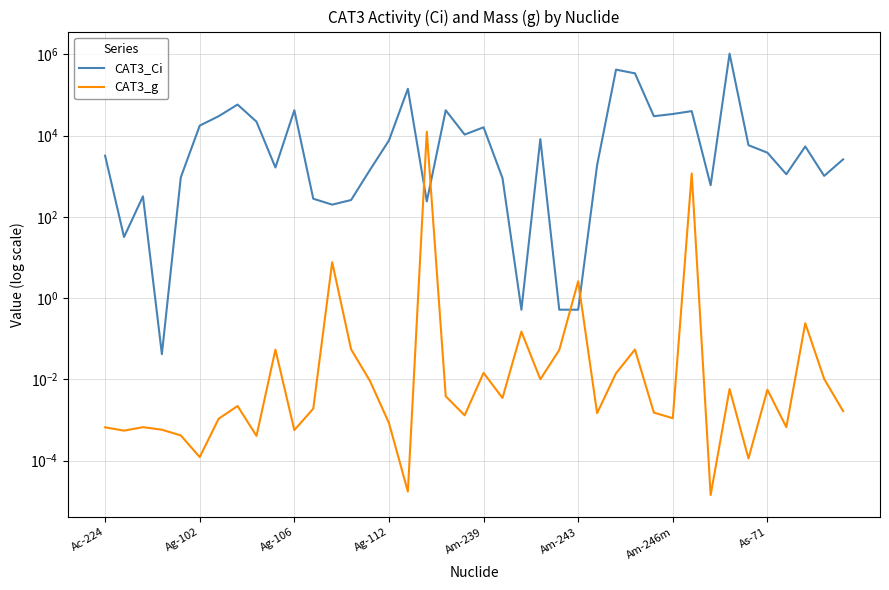

What is the spread (max minus min) of values at 21?

900.0